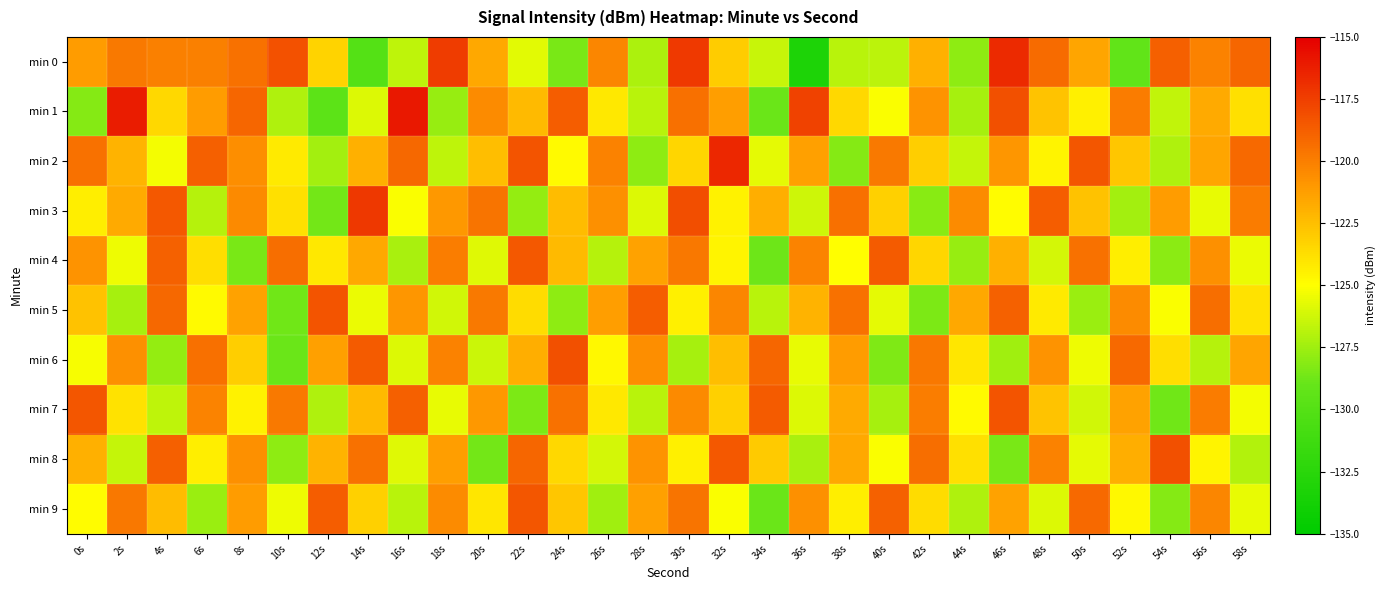

At which category is the sum across all series the highest?

30s